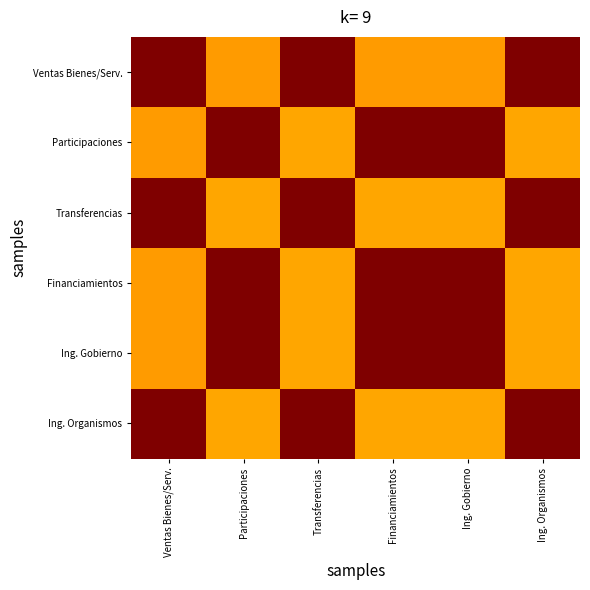

What is the difference between the highest and lowest values at Ing. Organismos?

0.3